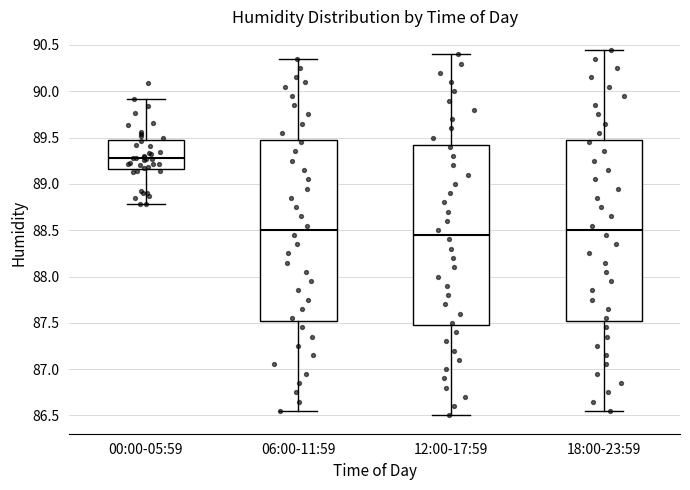

Reading left to right, read every box against the y-axis: the position of its median line, the range the box covers, and the ends of its whiskers. The values are not printed on the chart, so give them approximately, as read against the axis.

00:00-05:59: median 89.30, box 89.15 to 89.45, whiskers 88.80 to 89.90
06:00-11:59: median 88.50, box 87.55 to 89.50, whiskers 86.55 to 90.35
12:00-17:59: median 88.45, box 87.50 to 89.45, whiskers 86.50 to 90.40
18:00-23:59: median 88.50, box 87.55 to 89.50, whiskers 86.55 to 90.45